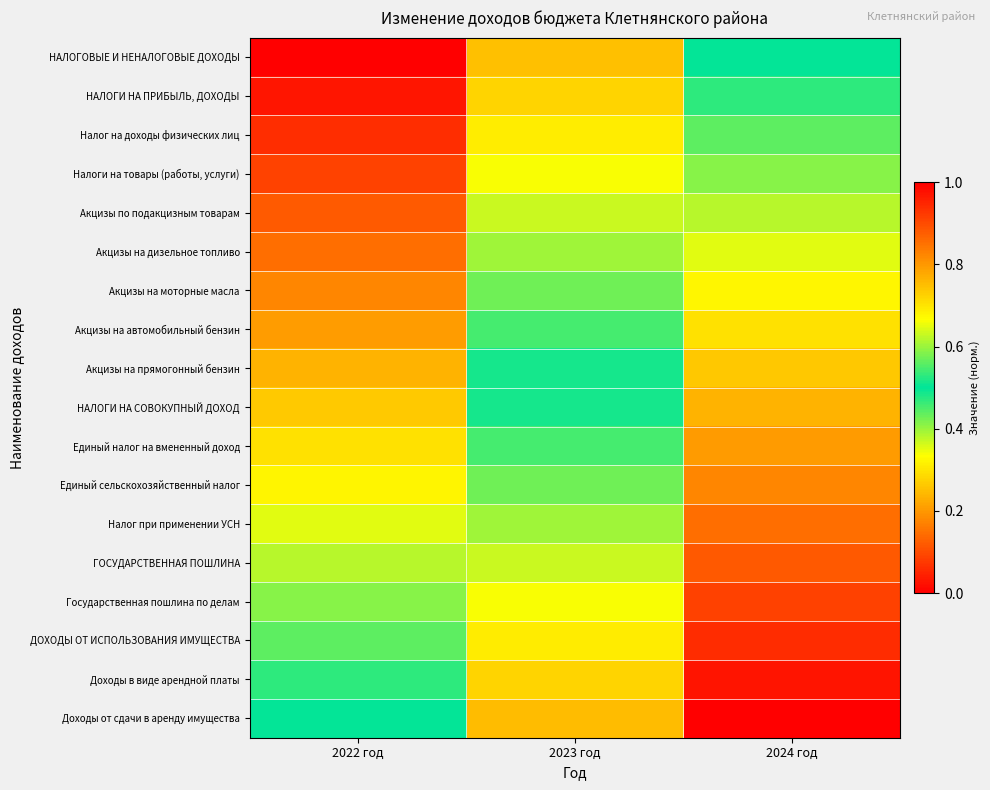

How many series are shown in this chart?

18